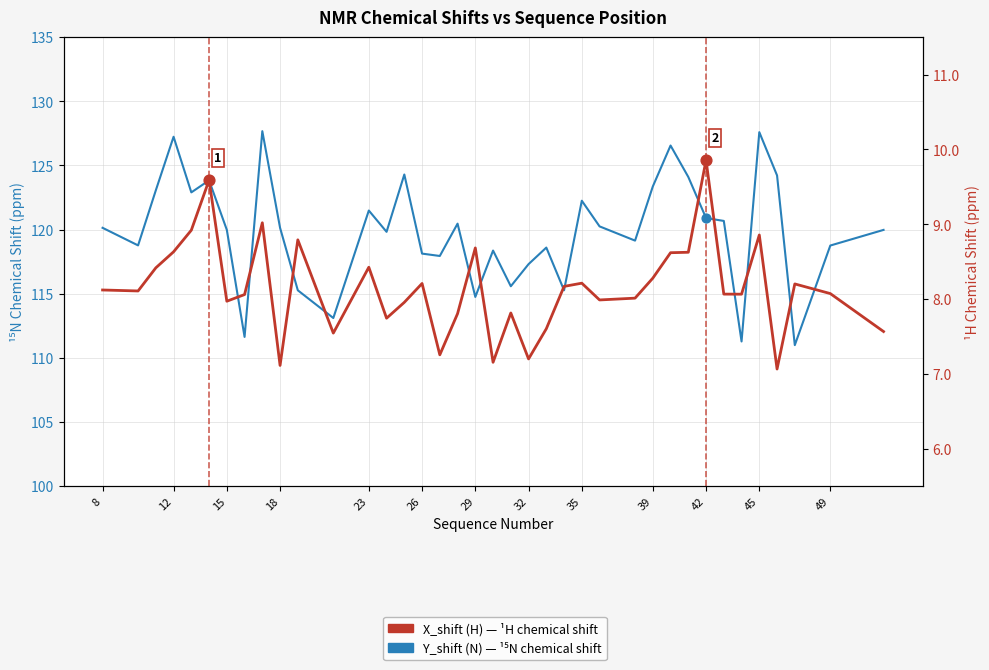

What are all the series names shown in the legend?

Y_shift (N) — ¹⁵N shift, X_shift (H) — ¹H shift